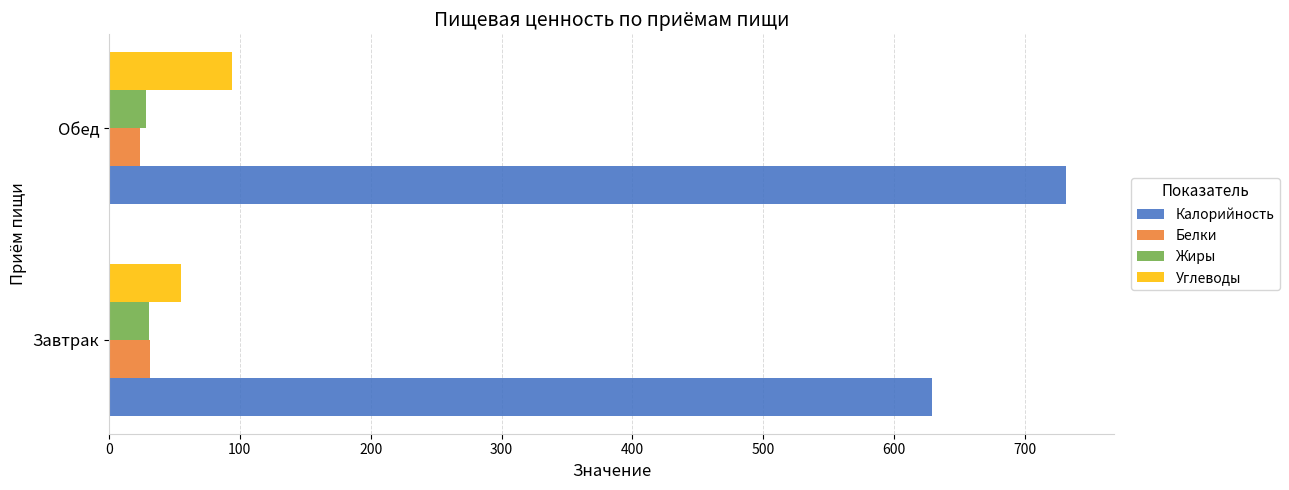

Where is Калорийность nearest to the value 680?

Завтрак